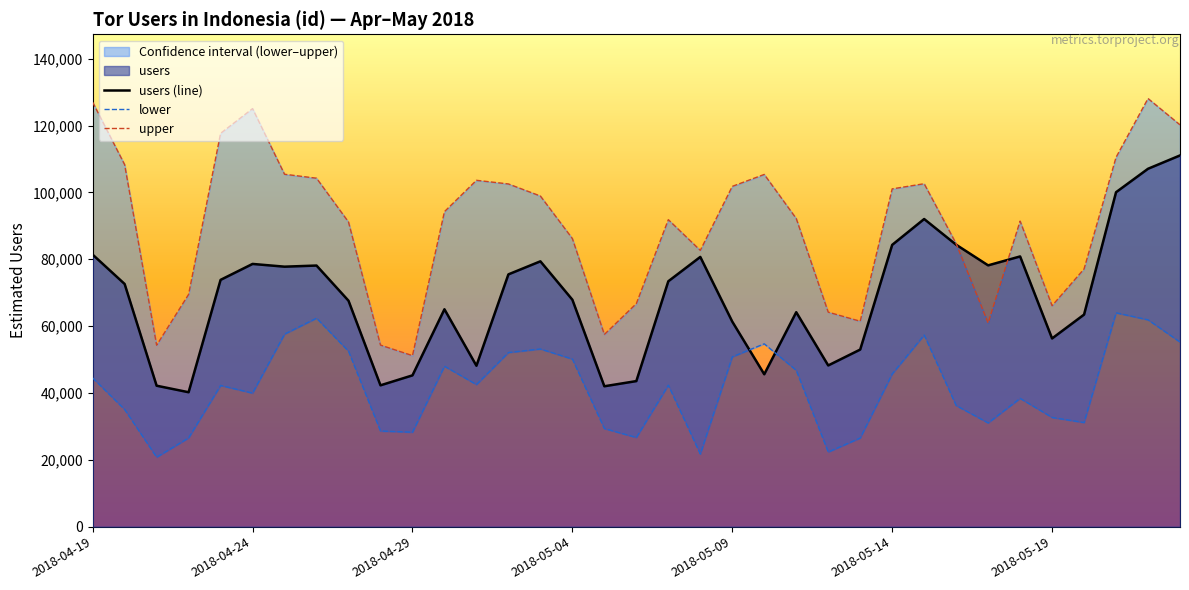

Does the chart display data point markers on the line(s)?

No